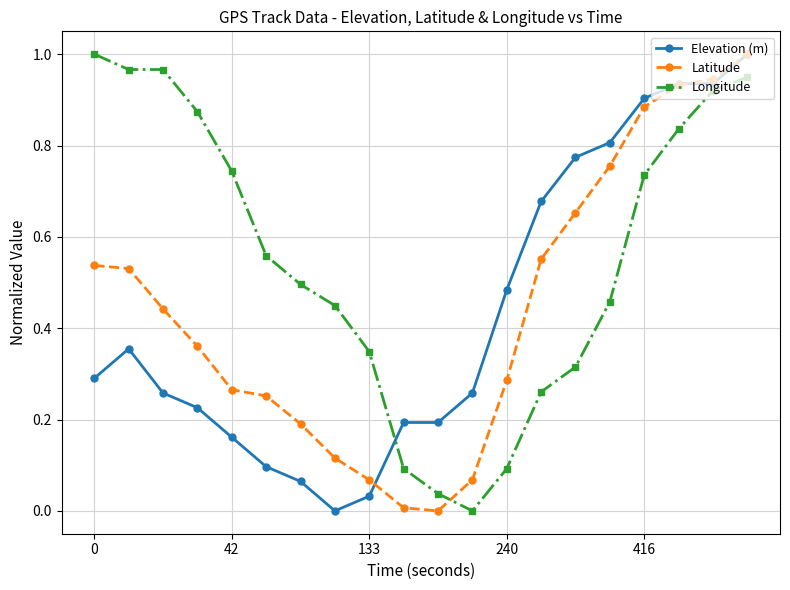

Which series has the largest total across all categories?

Longitude